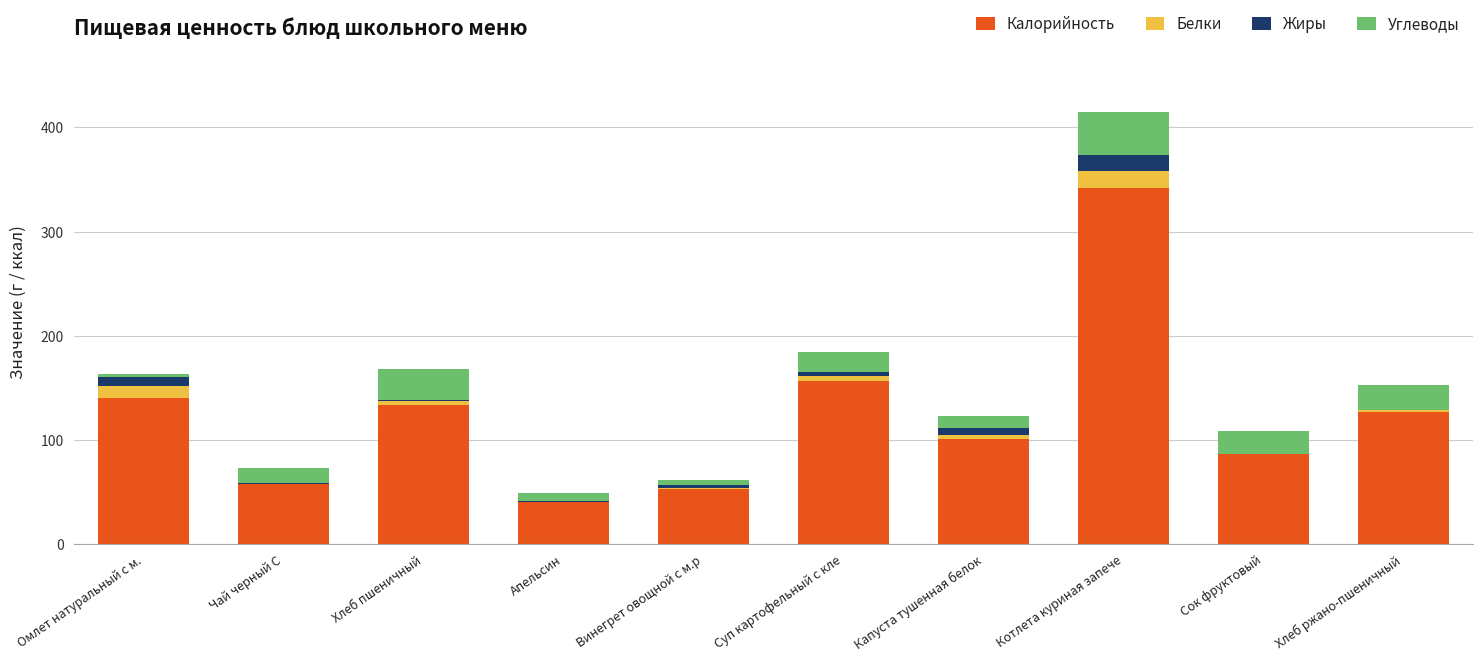

The Калорийность series shows 100.9 at Капуста тушенная белок. True or false?

True